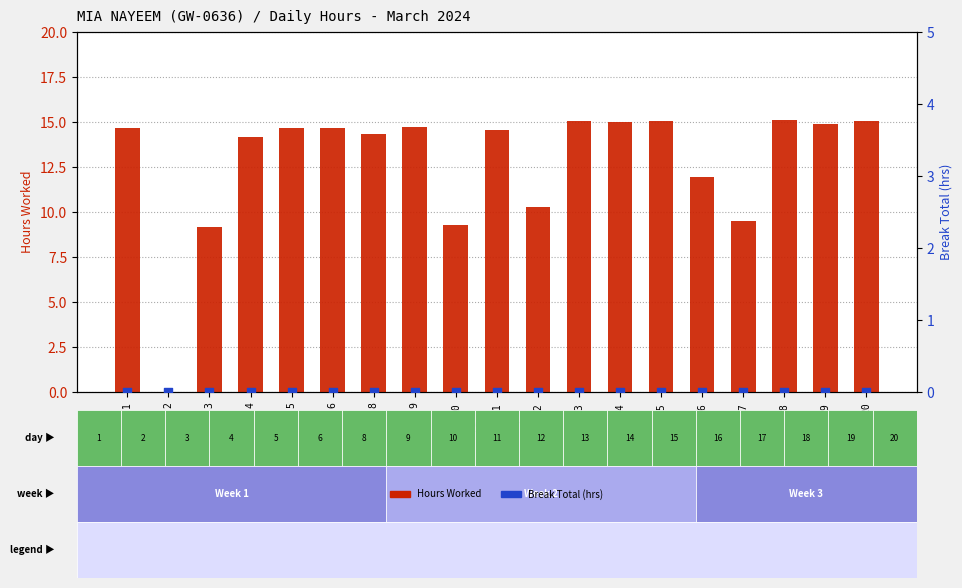

At which category is the sum across all series the highest?

18